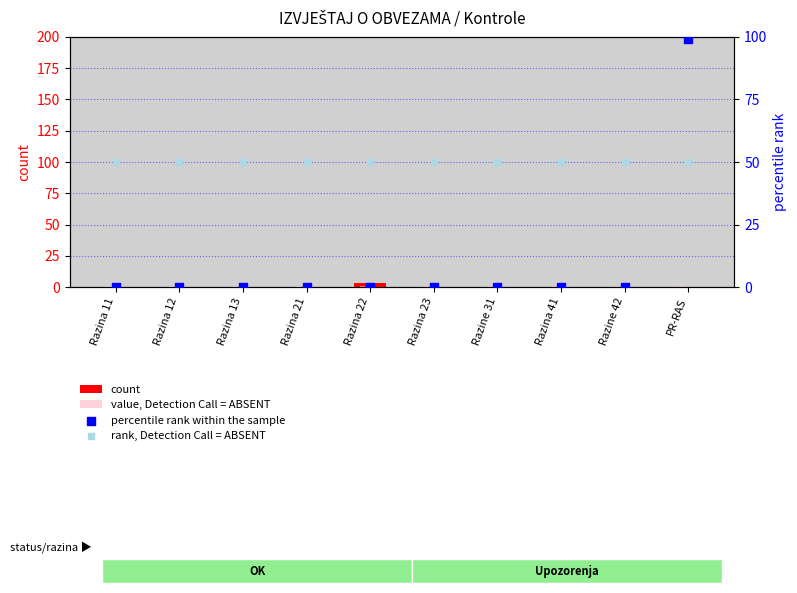

Which series has the widest spread of Y values?

percentile rank within the sample